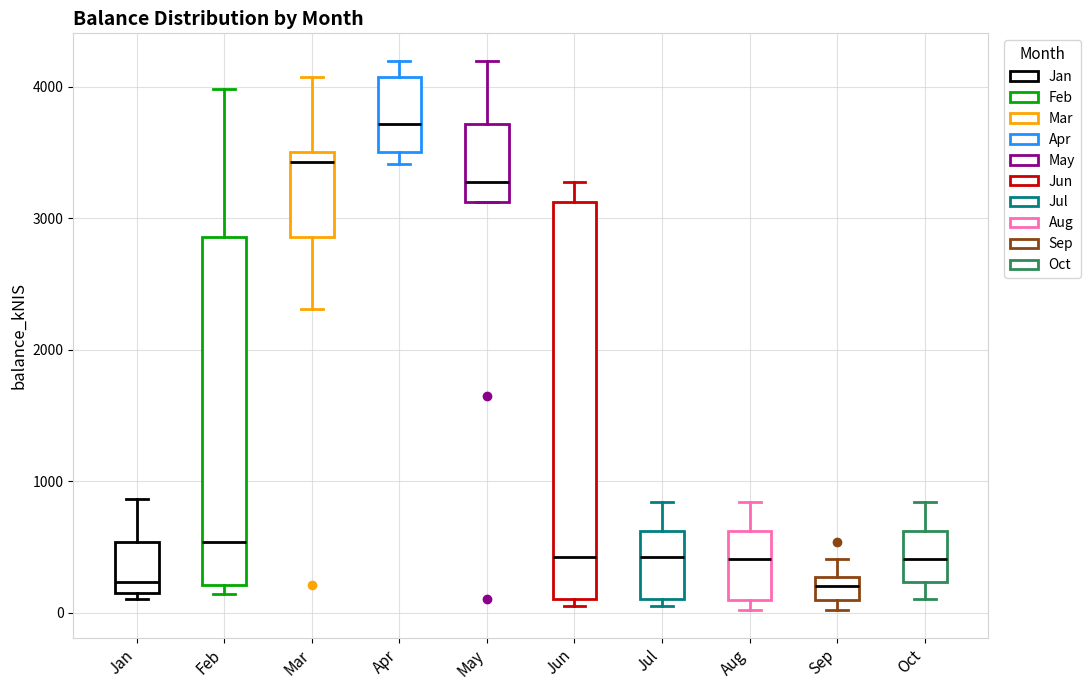

Which box has the highest median line?

Apr